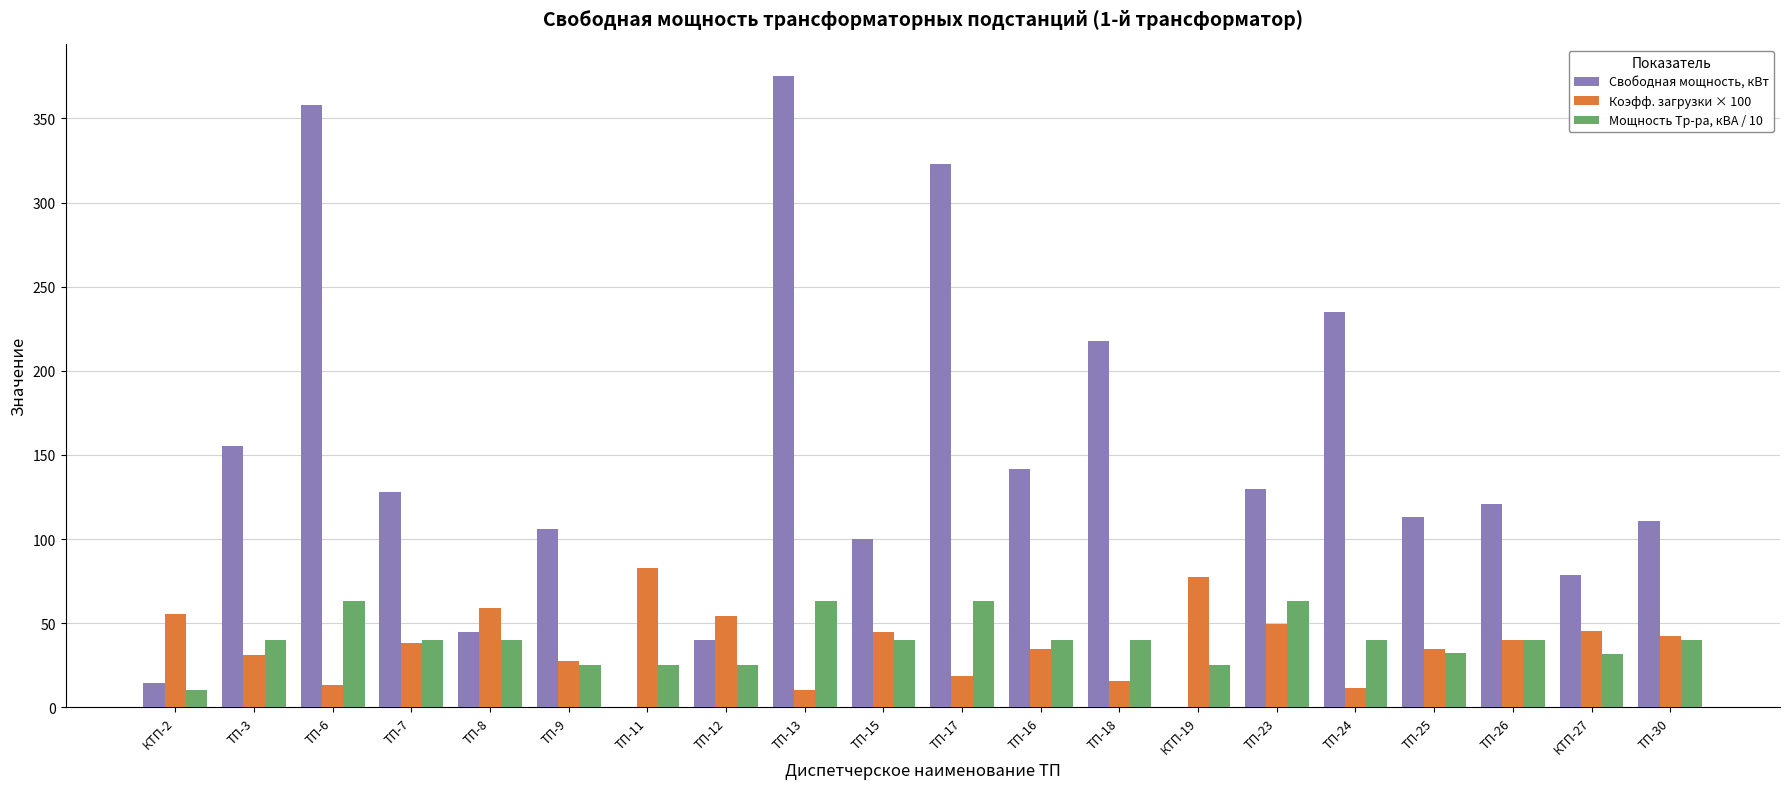

What is the average value of the Свободная мощность, кВт series?

139.6